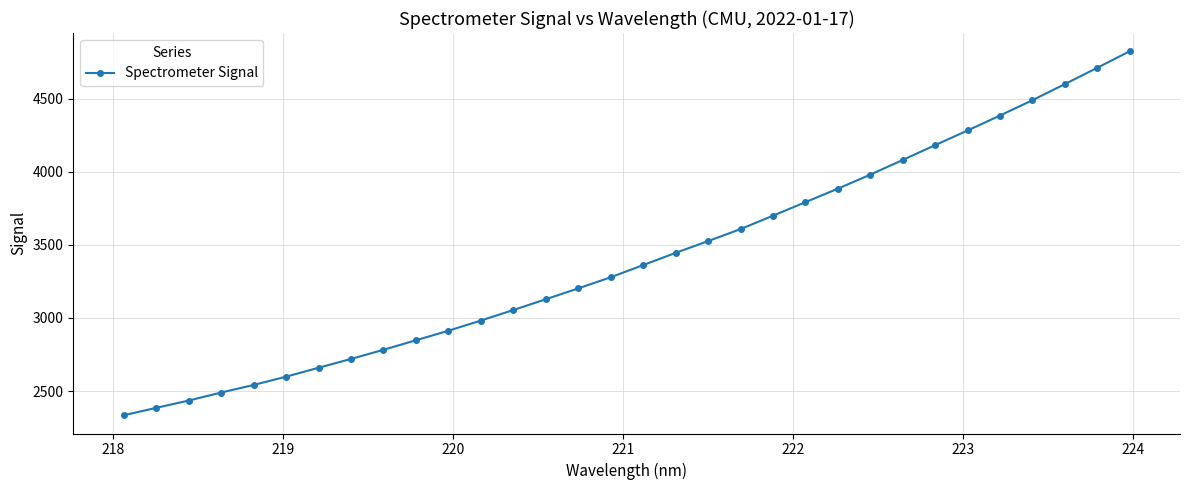

What is the minimum value shown in the chart?

2334.1